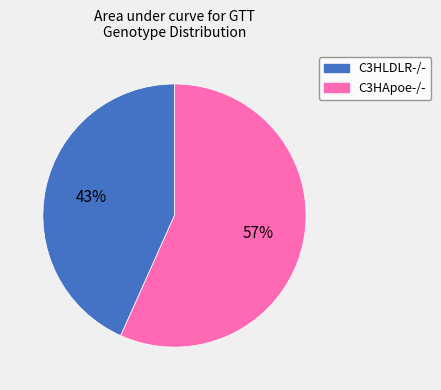

Do C3HLDLR-/- and C3HApoe-/- together represent more than half of the pie?

Yes